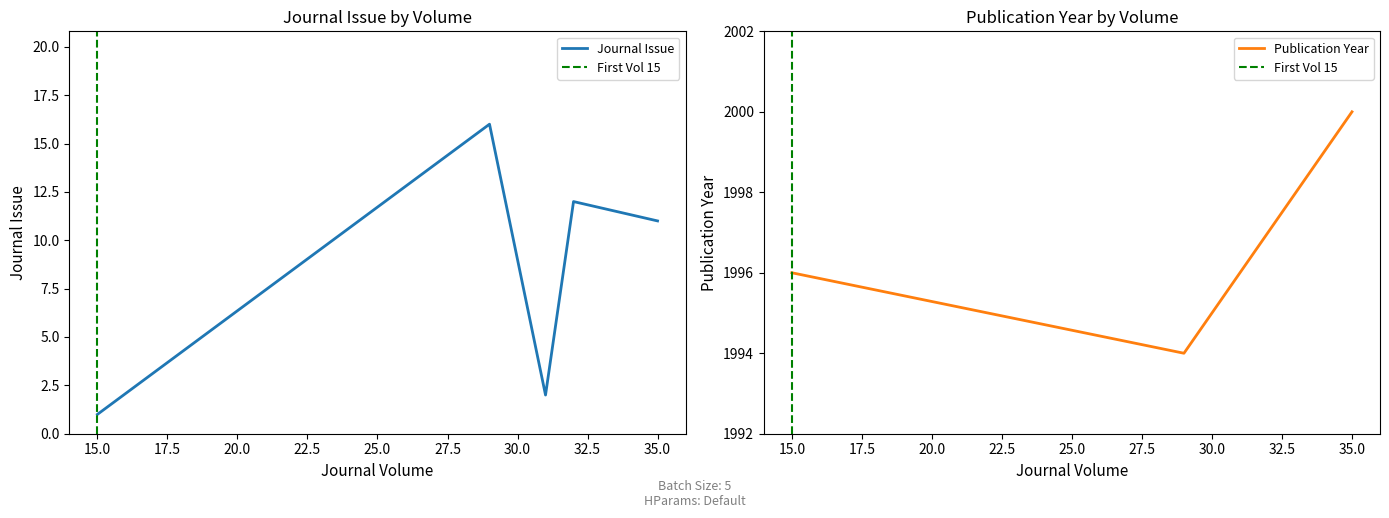

At which label does Journal Issue reach its peak?

29